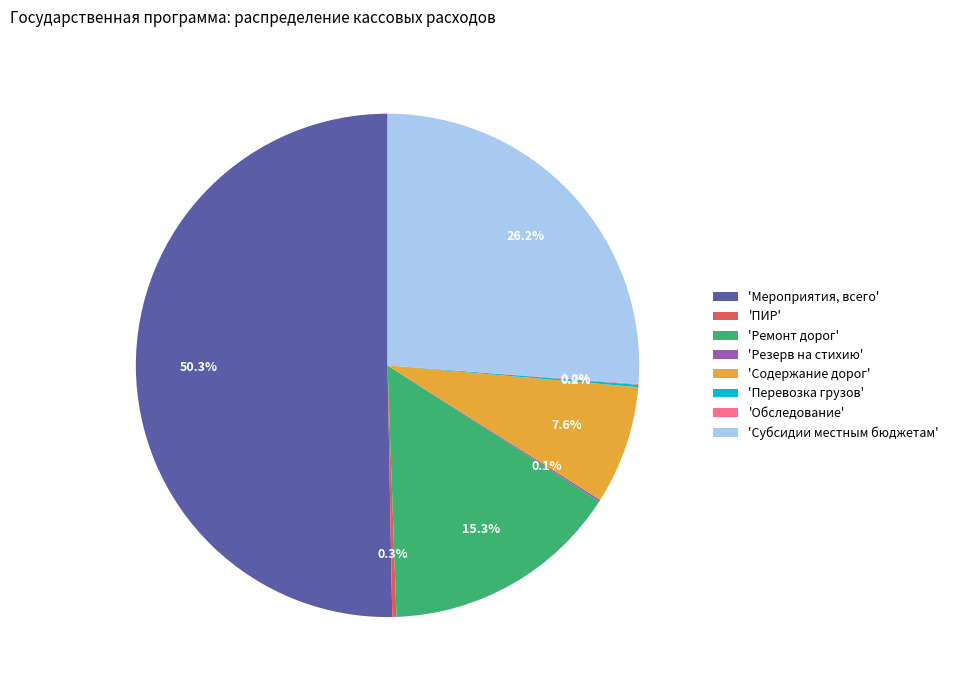

Which category has the biggest portion of the pie?

'Мероприятия, всего'